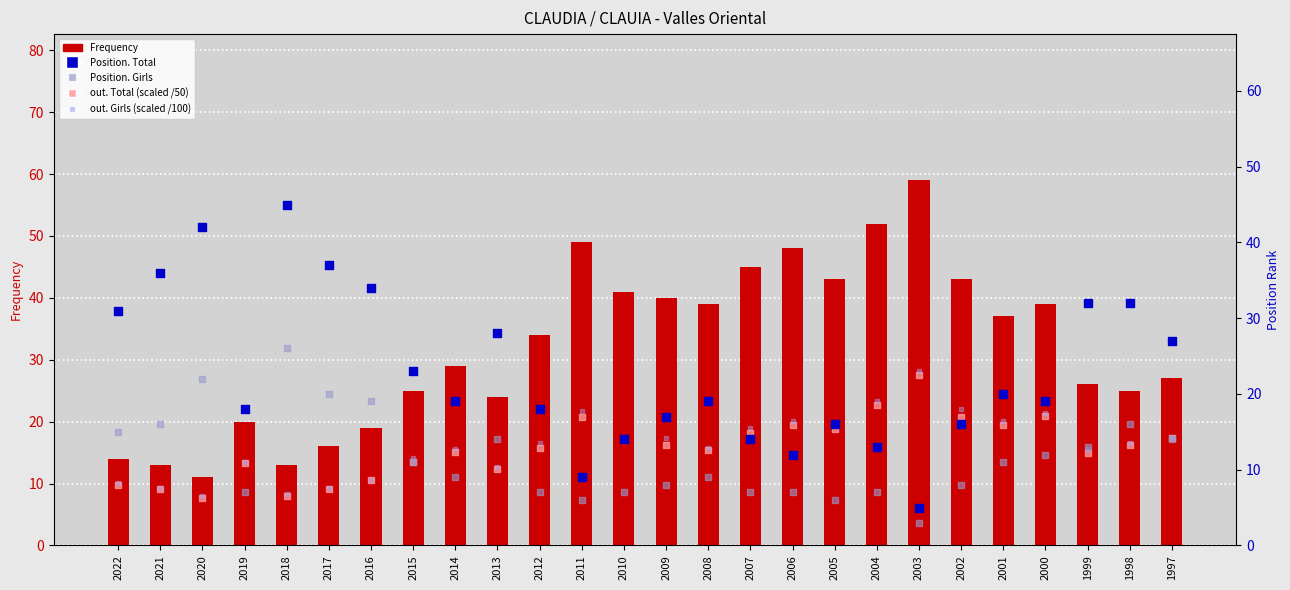

At which category is the sum across all series the highest?

2003